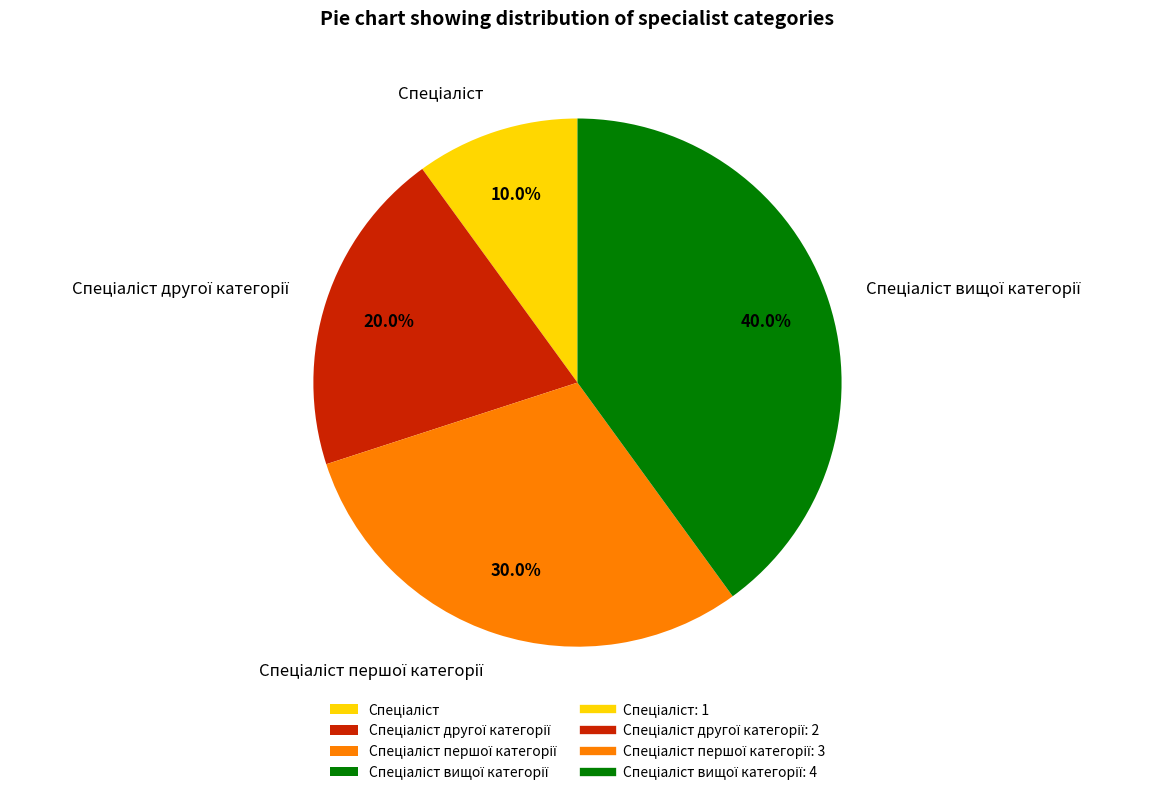

Is there any slice that represents more than half of the pie?

No